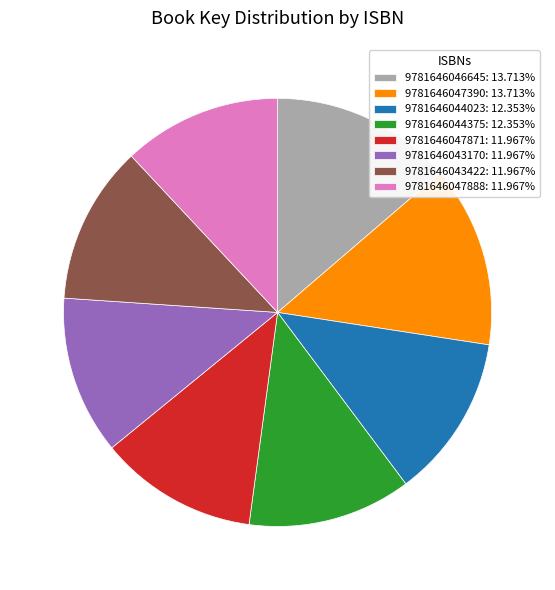

Is there any slice that represents more than half of the pie?

No